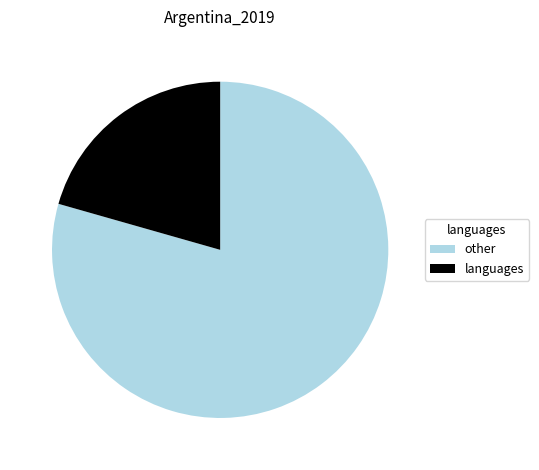

Which slice represents more than half of the pie?

other